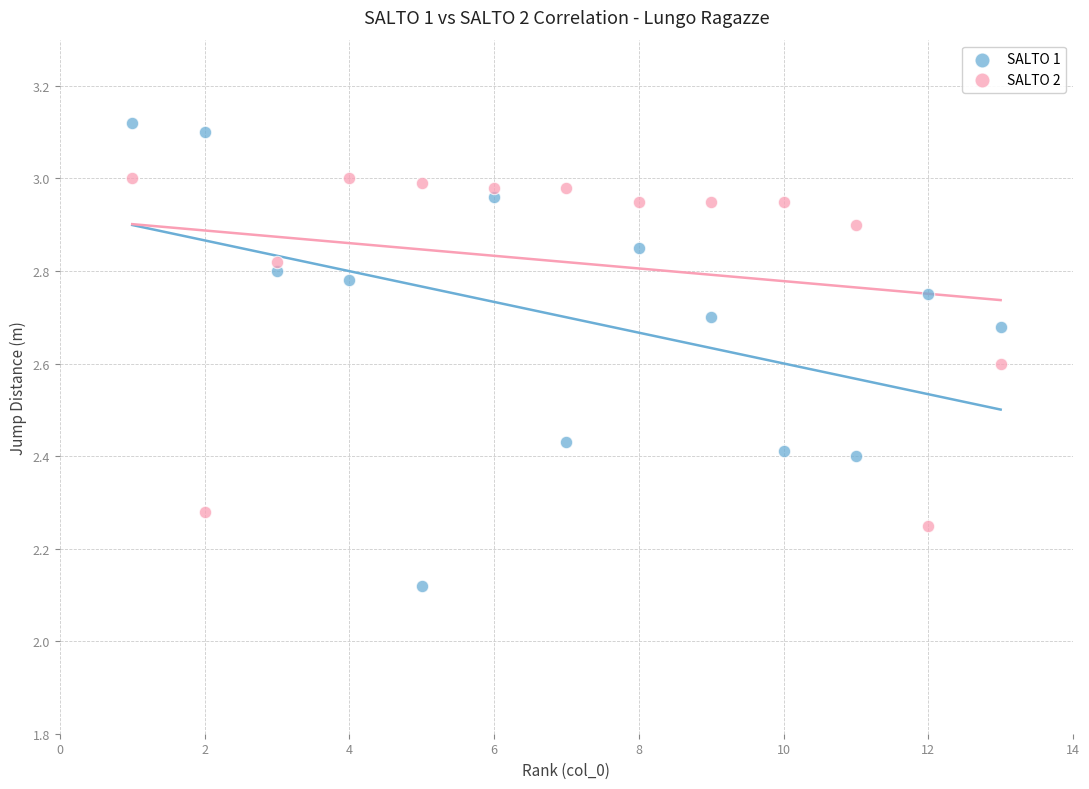

Across all data points, what is the range of Y values (max minus min)?

1.0